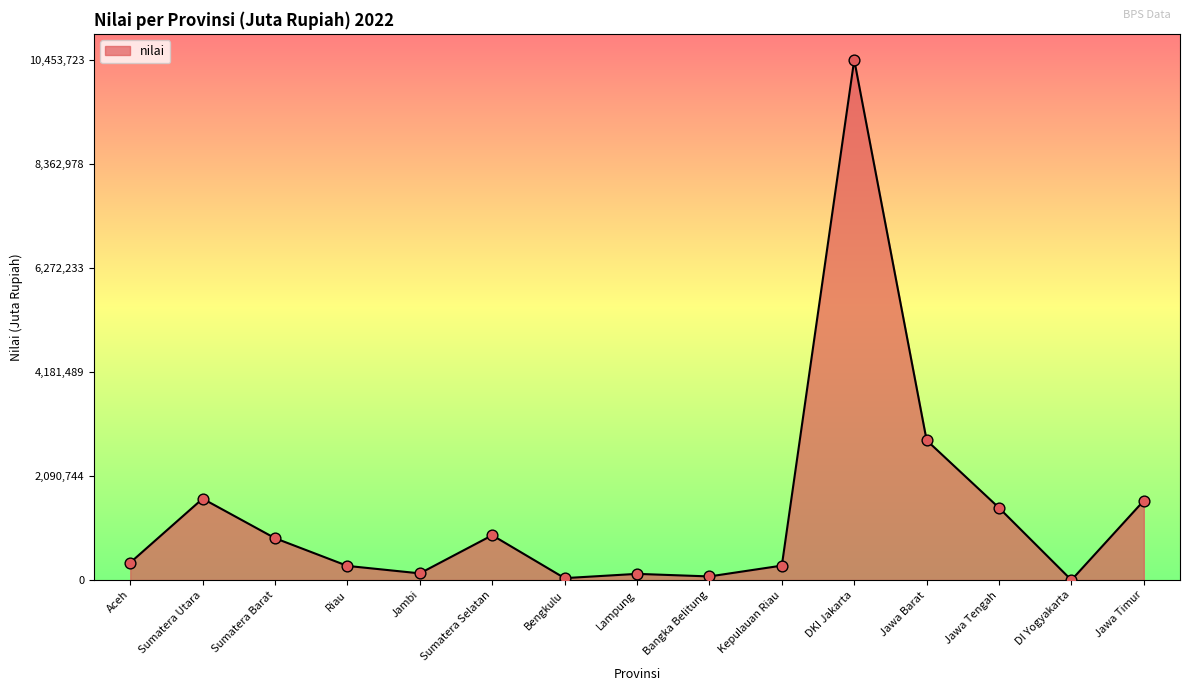

Which has a higher value, Bengkulu or Jawa Barat?

Jawa Barat